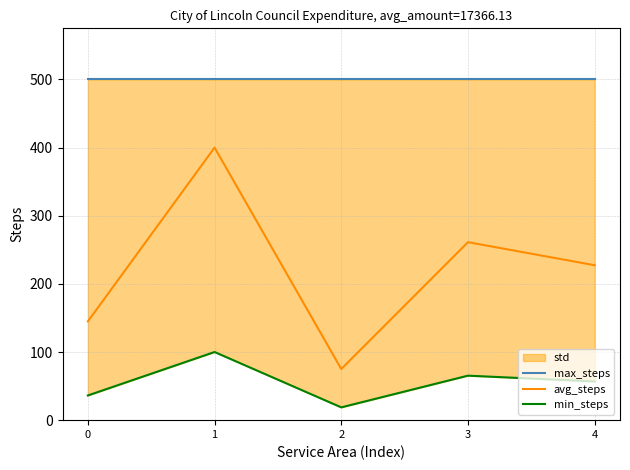

Where is the first local maximum for avg_steps?

1